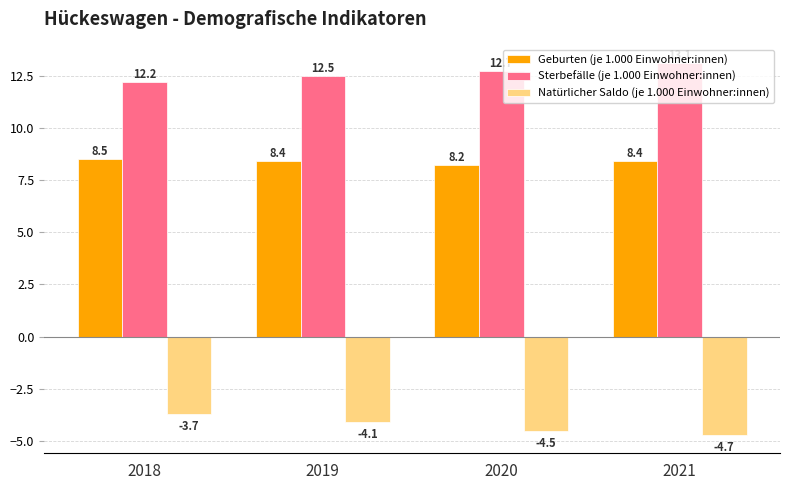

How many groups of bars are there?

4